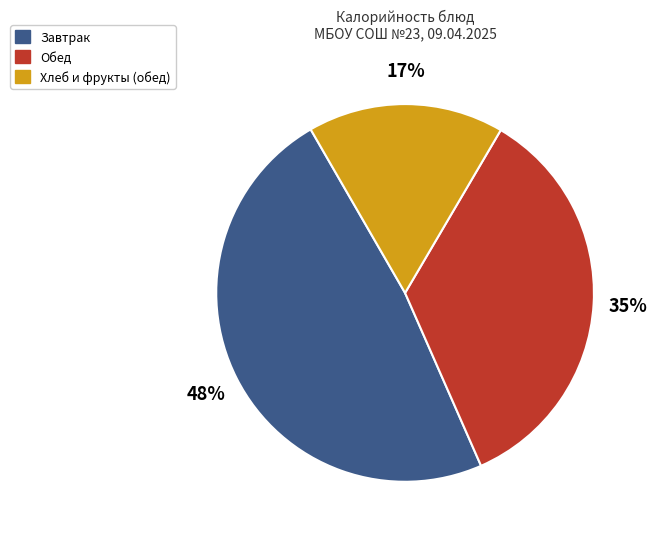

Is there any slice that represents more than half of the pie?

No